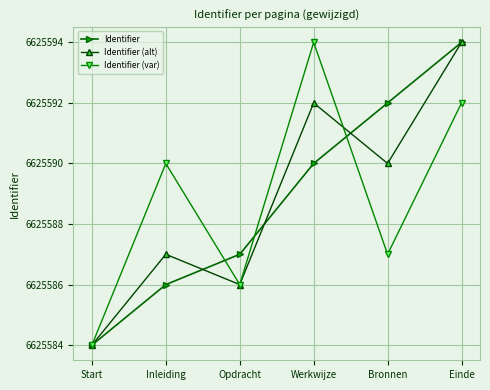

What is the label of the 2nd point from the right?

Bronnen